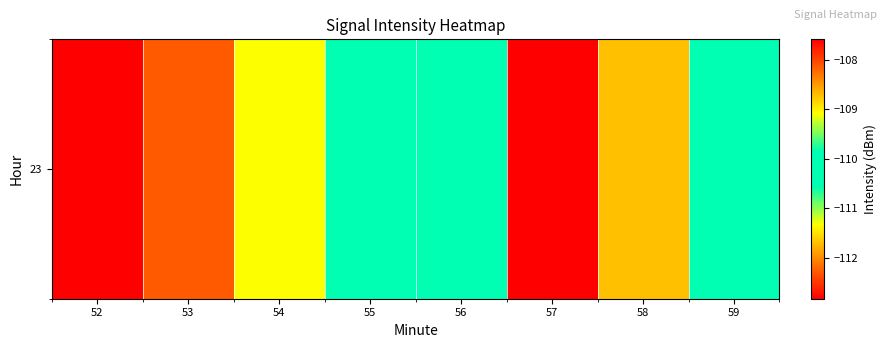

The chart shows a value of -112.8 at 57. True or false?

True